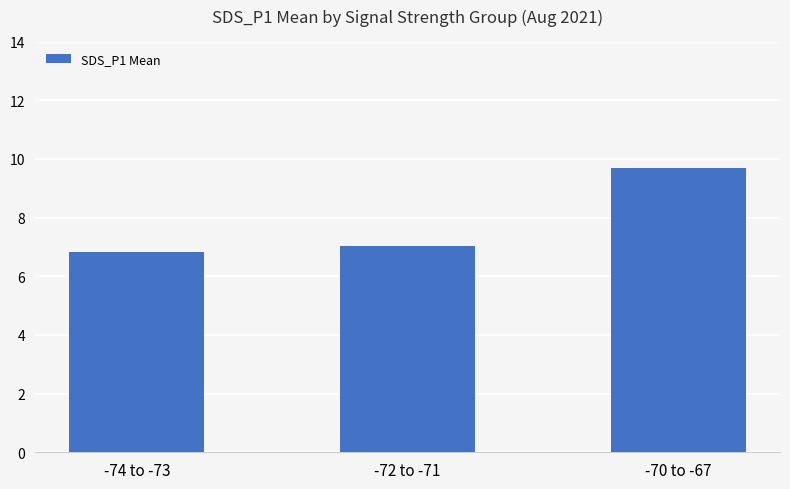

What is the ratio of the value at -70 to -67 to the value at -74 to -73?

1.4